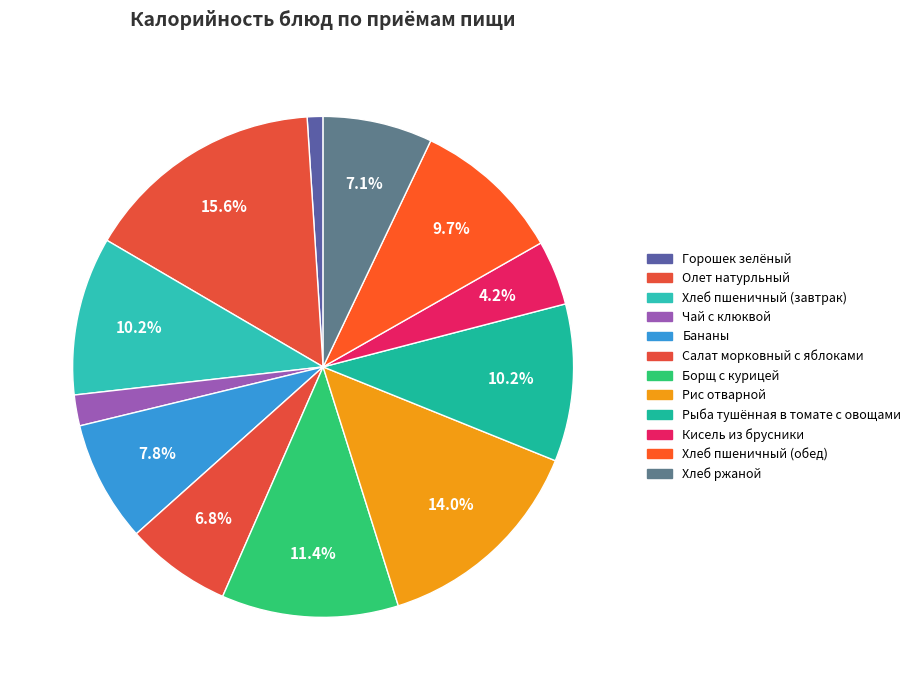

To the nearest percent, what is the combined percentage of Хлеб пшеничный (завтрак) and Хлеб пшеничный (обед)?

20%